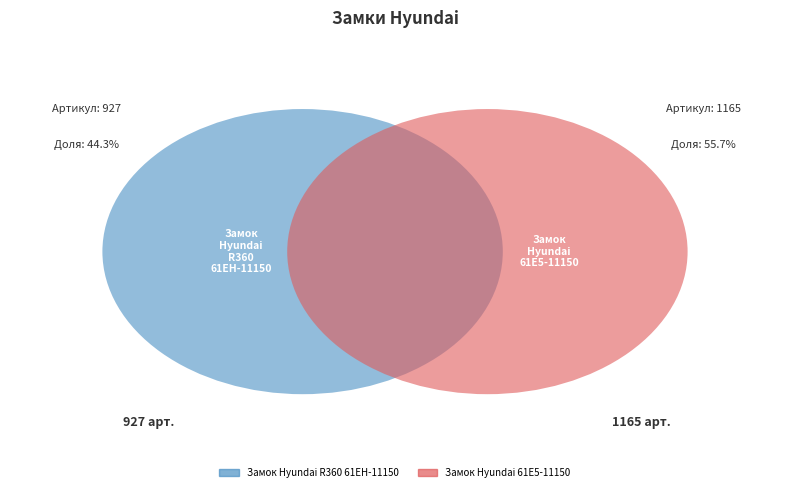

Is there any slice that represents more than half of the pie?

Yes